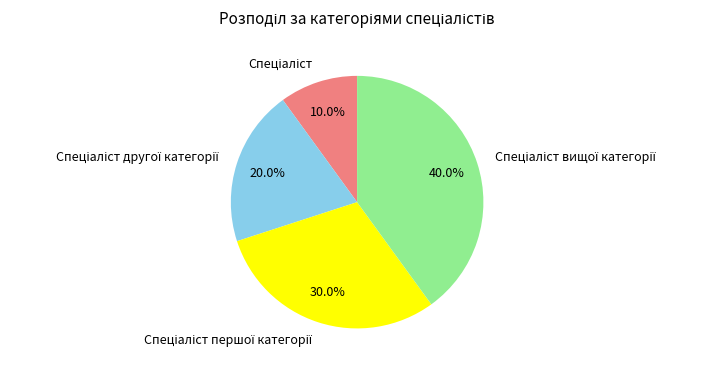

Is there any slice that represents more than half of the pie?

No